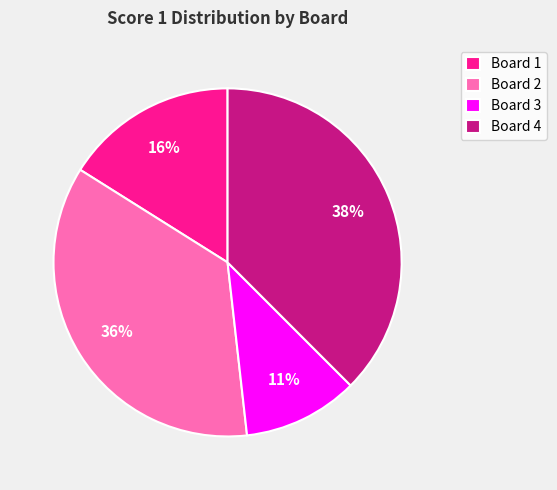

Which has a higher value, Board 2 or Board 3?

Board 2